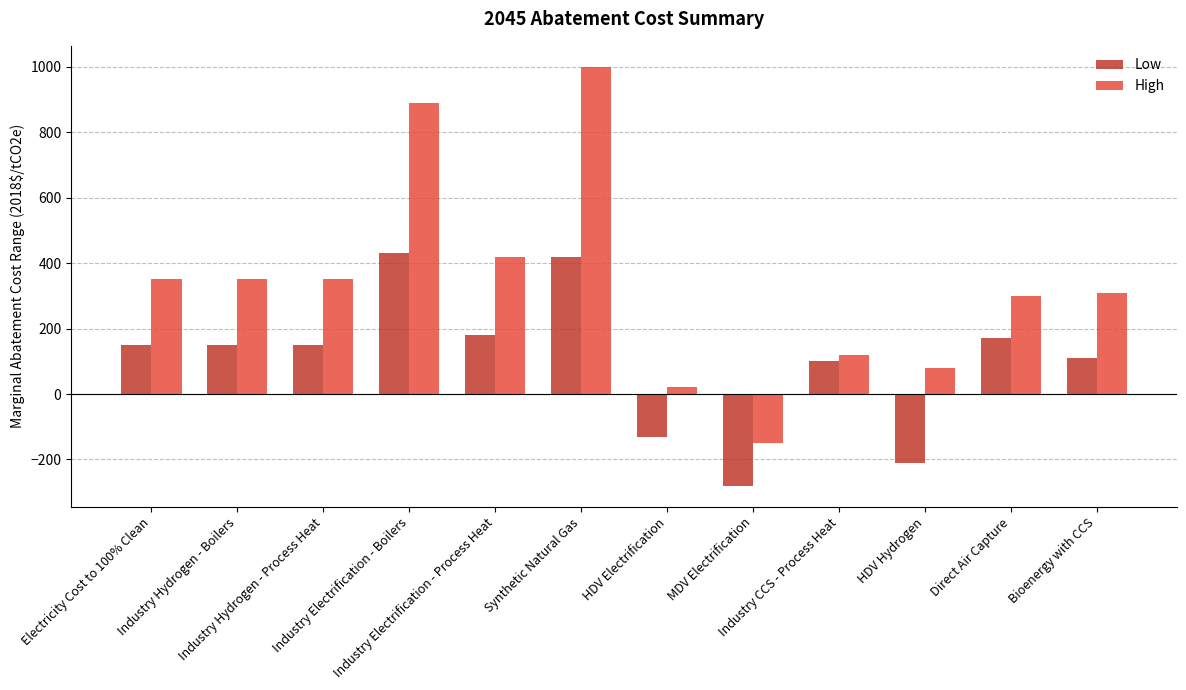

Is the value of Low at Industry Hydrogen - Process Heat greater than the value of High at Industry CCS - Process Heat?

Yes